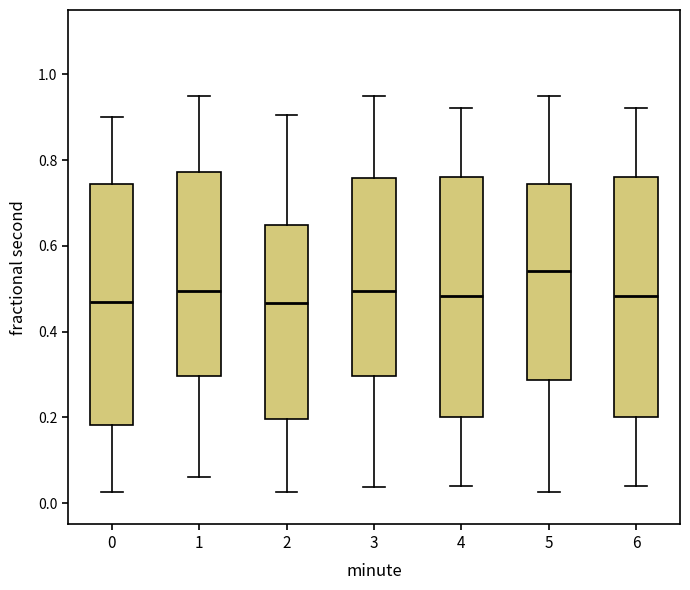

Reading left to right, read every box against the y-axis: the position of its median line, the range the box covers, and the ends of its whiskers. The values are not printed on the chart, so give them approximately, as read against the axis.

0: median 0.46, box 0.18 to 0.74, whiskers 0.02 to 0.90
1: median 0.50, box 0.30 to 0.78, whiskers 0.06 to 0.94
2: median 0.46, box 0.20 to 0.64, whiskers 0.02 to 0.90
3: median 0.50, box 0.30 to 0.76, whiskers 0.04 to 0.94
4: median 0.48, box 0.20 to 0.76, whiskers 0.04 to 0.92
5: median 0.54, box 0.28 to 0.74, whiskers 0.02 to 0.94
6: median 0.48, box 0.20 to 0.76, whiskers 0.04 to 0.92